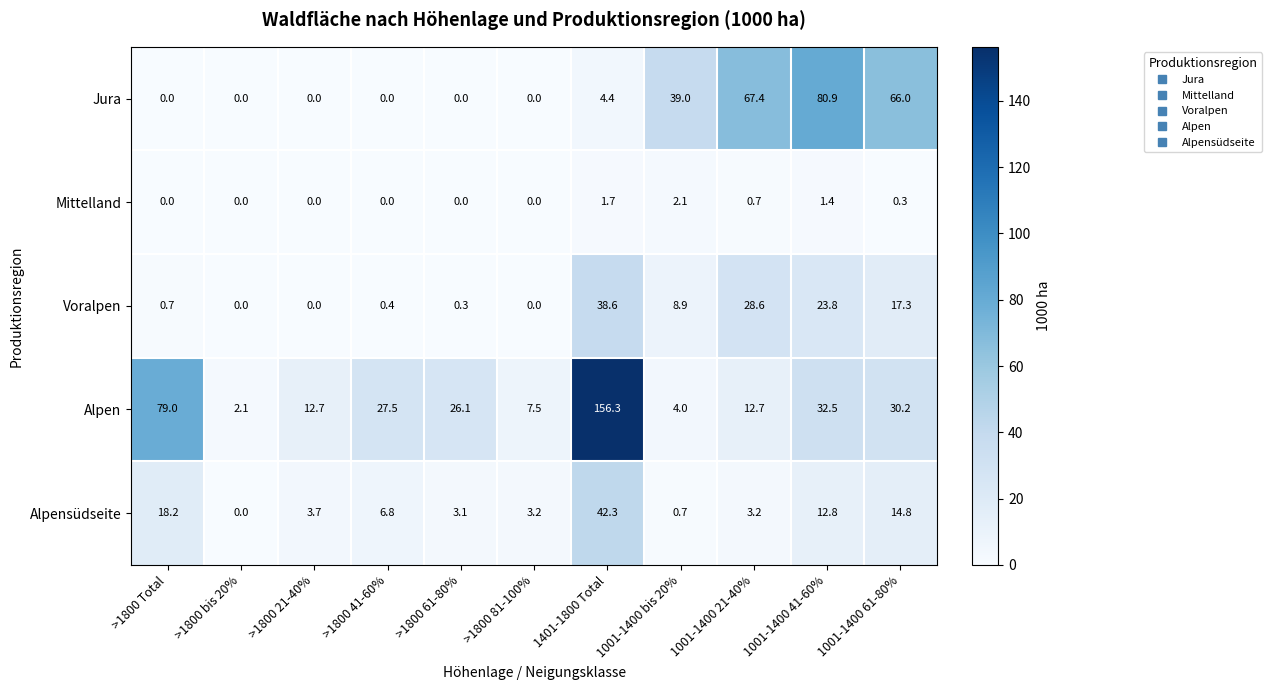

At which label is Alpen closest to 79?

>1800 Total